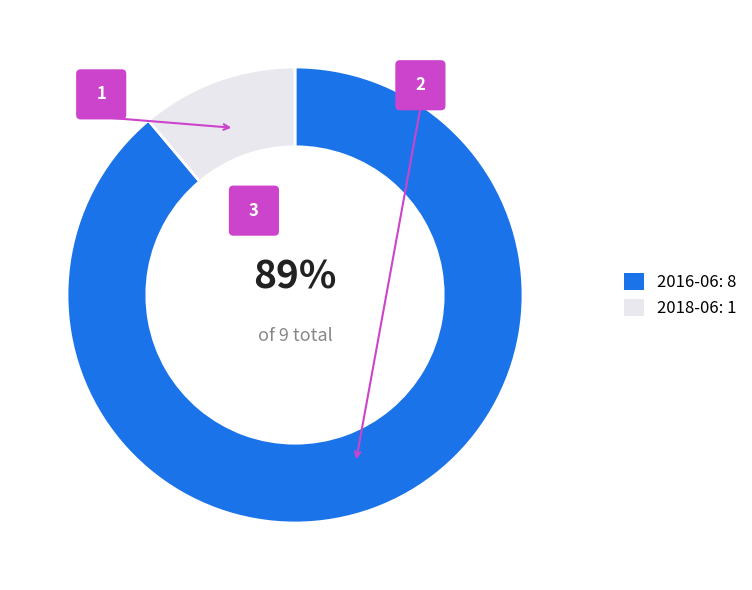

What percentage is the 2018-06 (ALGOMA) slice, to the nearest percent?

11%